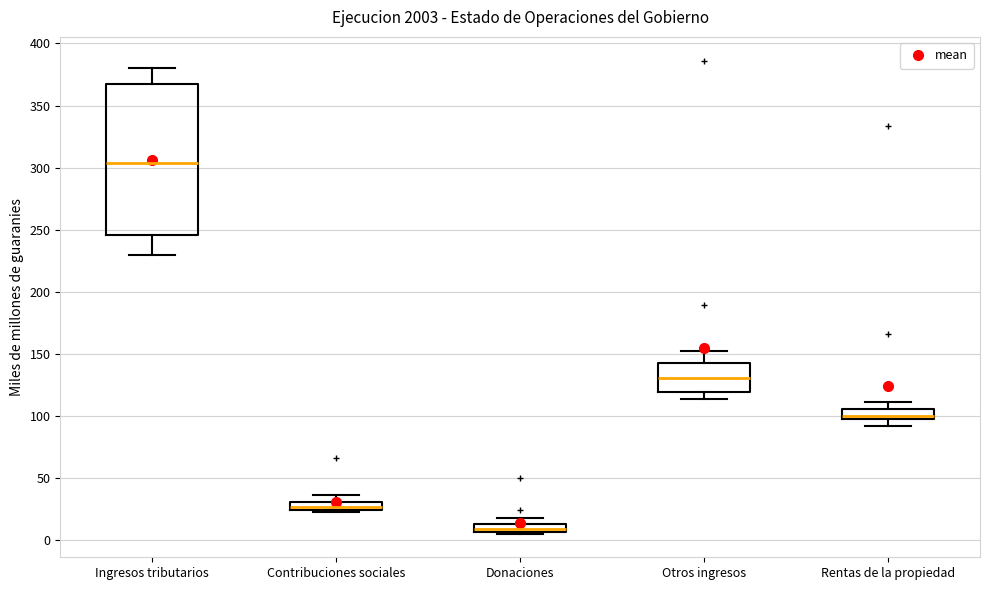

Where is the lower edge of the box for Contribuciones sociales on the y-axis? The values are not printed on the chart, so give them approximately, as read against the axis.

25